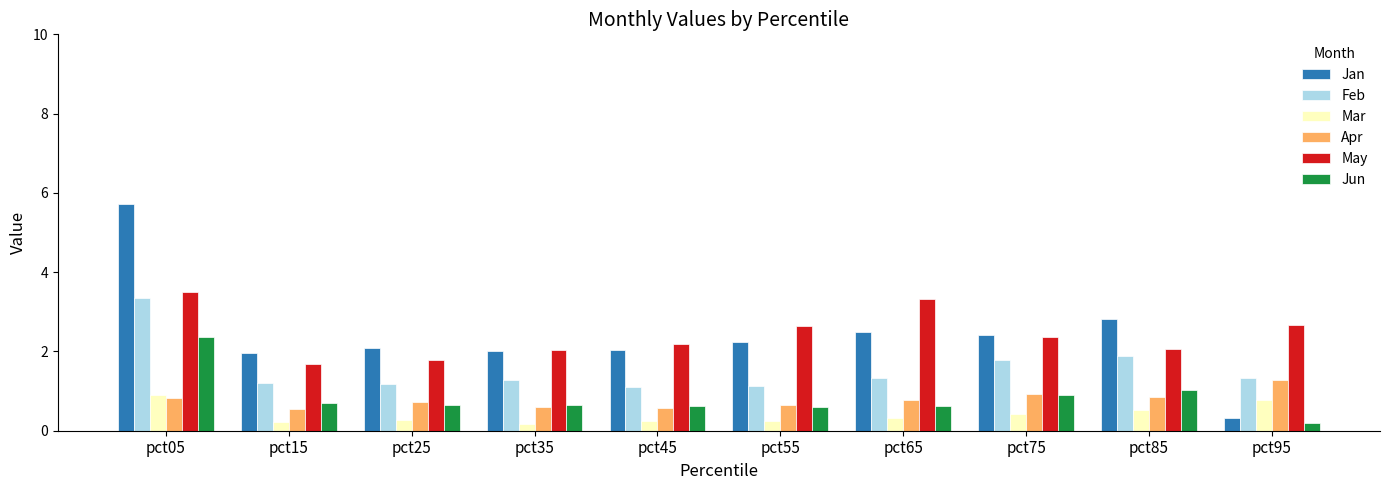

What is the difference between the highest and lowest values at pct45?

1.9